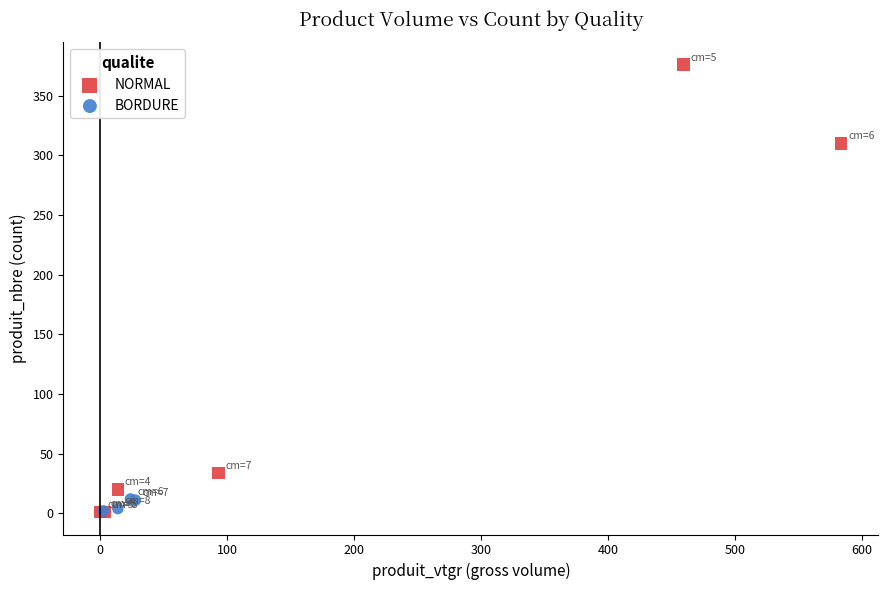

What are all the series names shown in the legend?

NORMAL, BORDURE